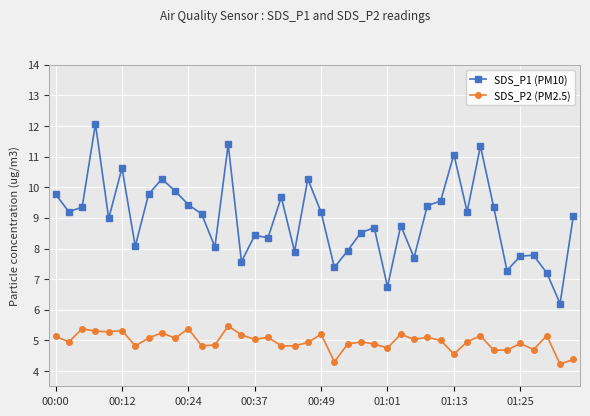

Does the chart display data point markers on the line(s)?

Yes